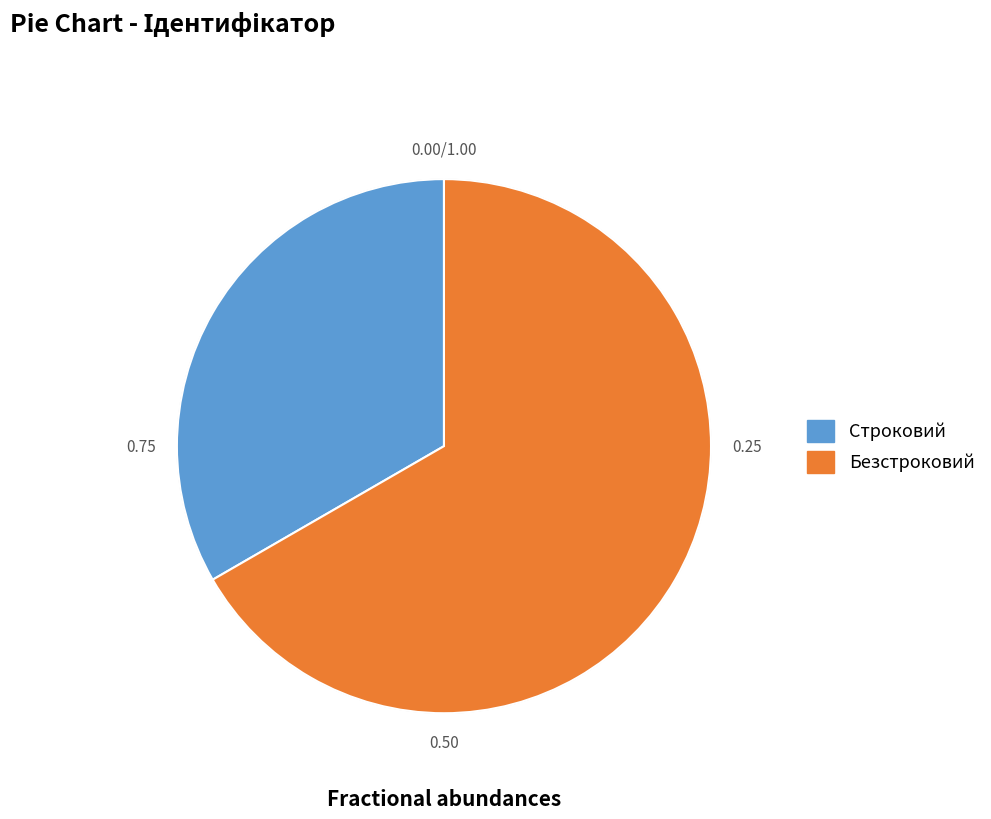

True or false: Строковий accounts for 23% of the total.

False